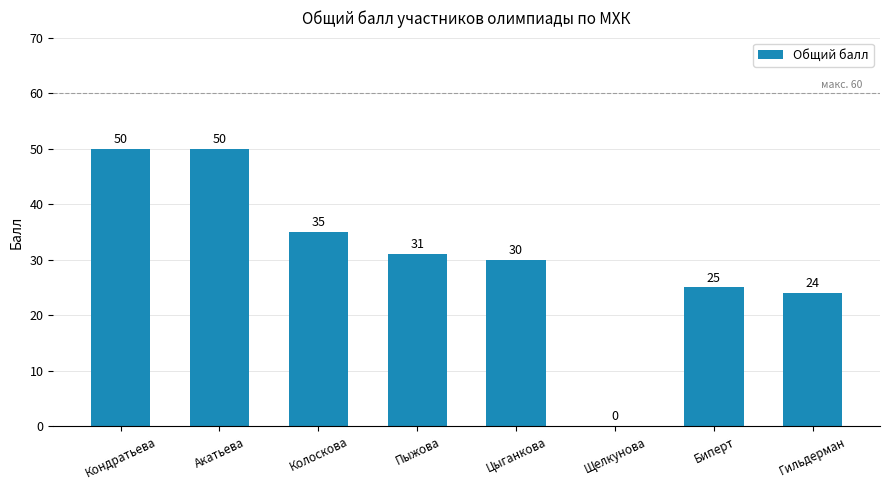

The value at Цыганкова is 7. True or false?

False